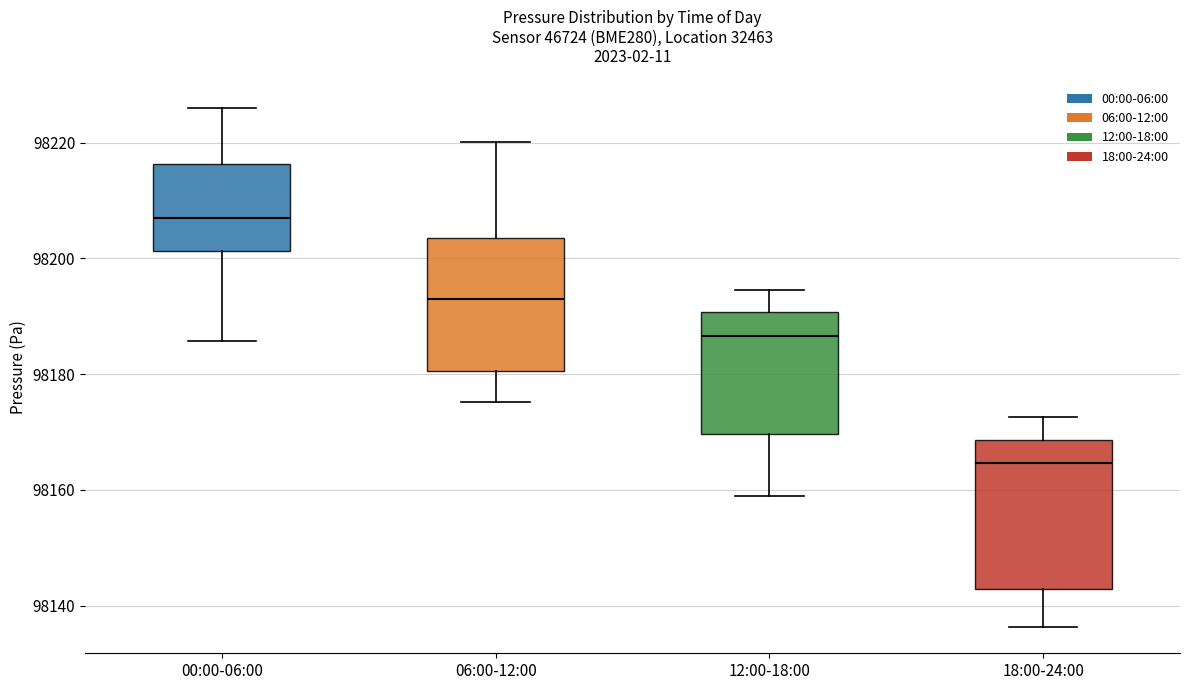

Which box's median line is the highest?

00:00-06:00